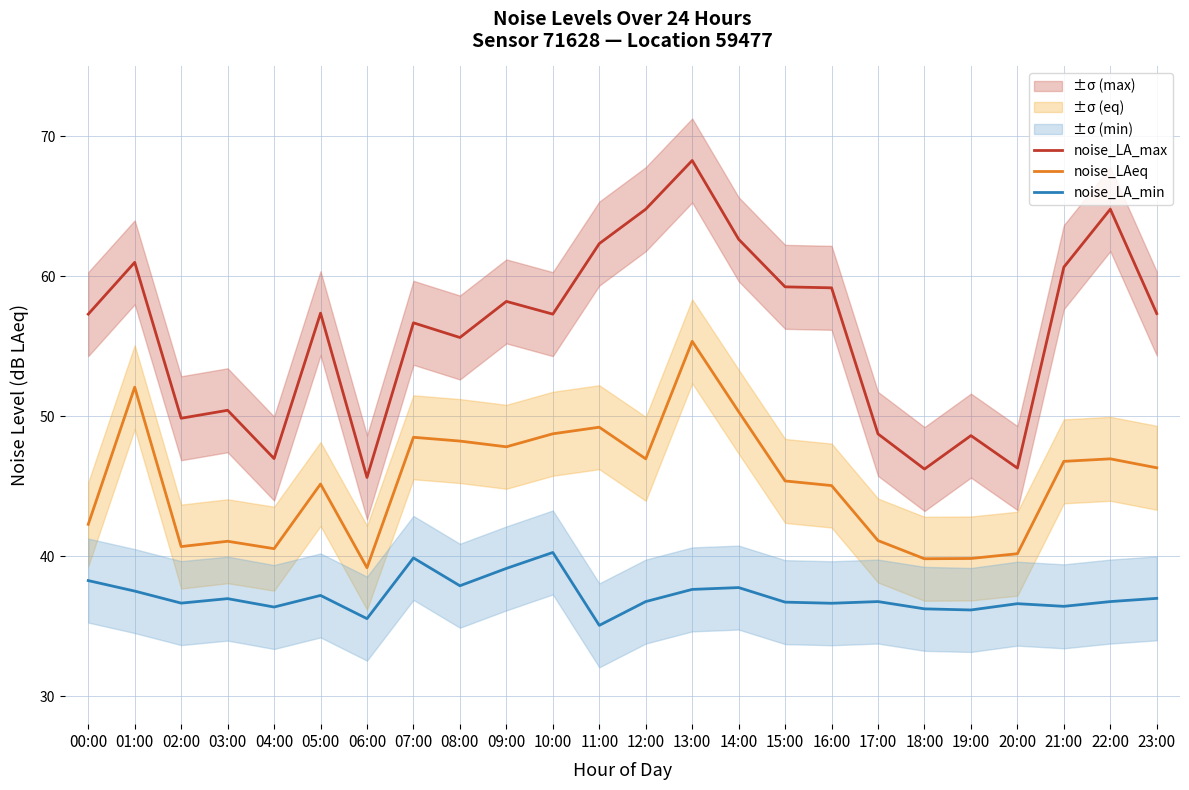

True or false: noise_LA_max and noise_LAeq intersect in this chart.

False